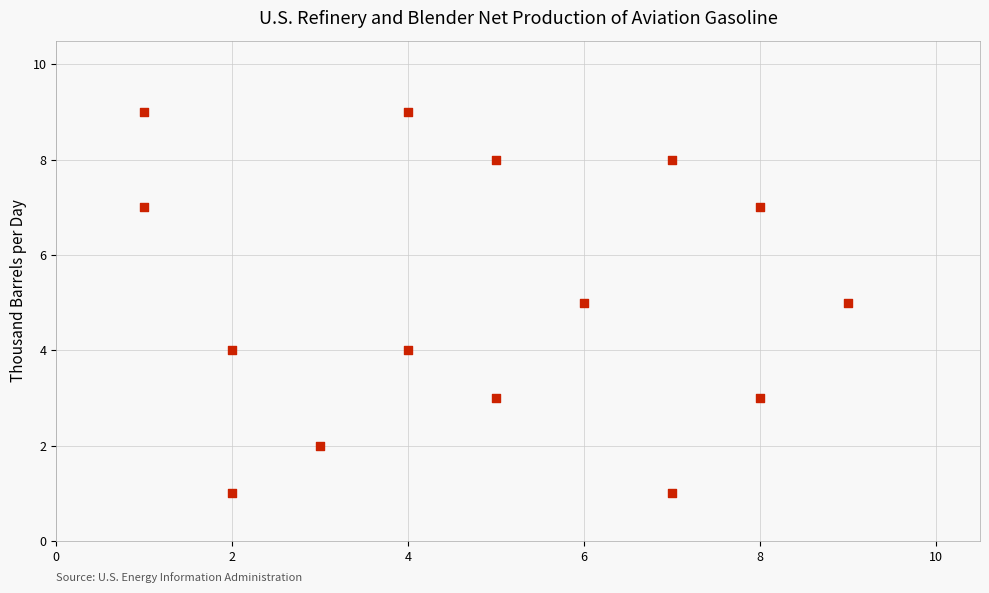

What is the range of Y values (max minus min)?

8